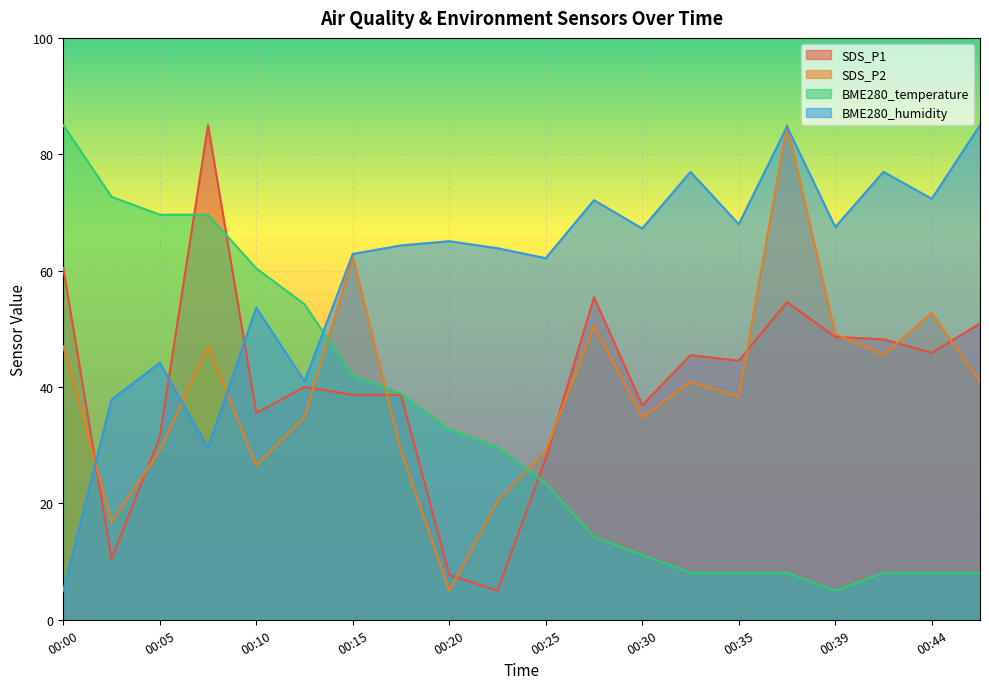

Which category has the lowest value in the SDS_P2 series?

00:20